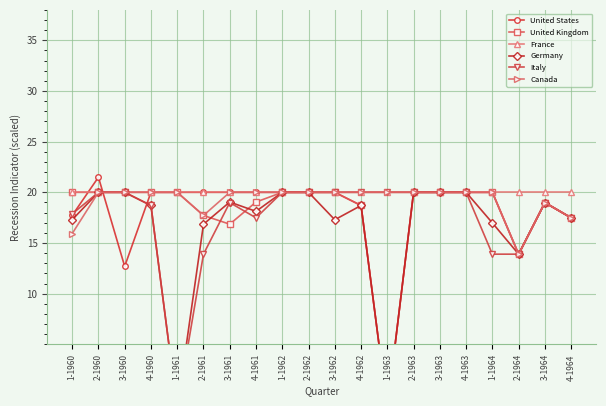

How many data points in Italy are less than 20?

10